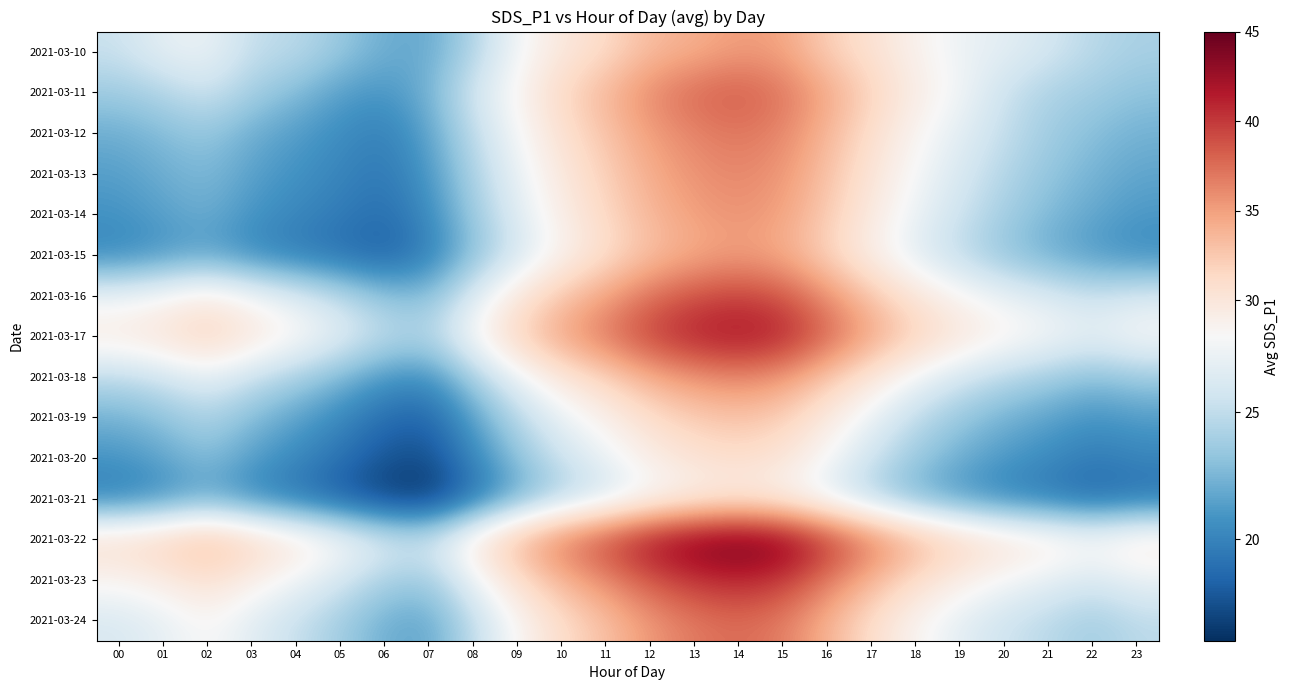

Reading left to right, extract all data points from this chart.

2021-03-10: 00=25.4	01=26.9	02=27.3	03=25.1	04=24.8	05=23.5	06=22.1	07=21.8	08=24.3	09=27.6	10=29.8	11=31.2	12=33.4	13=34.1	14=35.2	15=34.8	16=32.1	17=30.5	18=28.7	19=27.3	20=26.8	21=25.9	22=24.7	23=24.1
2021-03-11: 00=23.7	01=24.4	02=25.6	03=23.9	04=22.8	05=21.4	06=20.9	07=22.3	08=25.8	09=28.4	10=31.5	11=33.7	12=36.2	13=37.8	14=38.4	15=37.2	16=34.6	17=31.8	18=29.3	19=27.6	20=25.4	21=24.2	22=23.8	23=23.1
2021-03-12: 00=22.1	01=22.8	02=23.4	03=22.1	04=21.3	05=20.5	06=19.8	07=21.6	08=24.9	09=27.8	10=30.6	11=32.9	12=35.1	13=36.4	14=37.1	15=36.3	16=33.7	17=30.9	18=28.4	19=26.7	20=25.1	21=23.8	22=22.9	23=22.3
2021-03-13: 00=21.4	01=22.1	02=22.7	03=21.5	04=20.8	05=20.1	06=19.4	07=21.0	08=24.2	09=27.1	10=29.8	11=32.1	12=34.3	13=35.7	14=36.3	15=35.5	16=33.0	17=30.2	18=27.8	19=26.1	20=24.5	21=23.3	22=22.4	23=21.7
2021-03-14: 00=20.8	01=21.5	02=22.1	03=20.9	04=20.2	05=19.6	06=18.9	07=20.4	08=23.6	09=26.5	10=29.2	11=31.5	12=33.7	13=35.0	14=35.7	15=34.9	16=32.4	17=29.6	18=27.2	19=25.5	20=23.9	21=22.7	22=21.8	23=21.1
2021-03-15: 00=20.1	01=20.8	02=21.4	03=20.2	04=19.5	05=18.9	06=18.2	07=19.7	08=22.9	09=25.8	10=28.5	11=30.8	12=33.0	13=34.3	14=35.0	15=34.2	16=31.7	17=28.9	18=26.5	19=24.8	20=23.2	21=22.0	22=21.1	23=20.4
2021-03-16: 00=27.3	01=28.1	02=29.4	03=27.8	04=26.4	05=24.9	06=23.2	07=22.8	08=26.3	09=29.8	10=32.7	11=34.9	12=37.4	13=38.9	14=39.6	15=38.7	16=35.8	17=32.7	18=30.1	19=28.3	20=27.1	21=26.3	22=25.4	23=26.1
2021-03-17: 00=29.6	01=30.4	02=31.8	03=30.1	04=28.5	05=26.8	06=25.0	07=24.5	08=28.1	09=31.9	10=34.9	11=37.2	12=39.8	13=41.4	14=42.1	15=41.2	16=38.1	17=34.8	18=32.0	19=30.1	20=28.8	21=27.9	22=27.0	23=28.1
2021-03-18: 00=24.8	01=25.6	02=26.9	03=25.3	04=24.0	05=22.6	06=21.0	07=20.6	08=23.9	09=27.2	10=29.9	11=31.9	12=34.2	13=35.6	14=36.3	15=35.4	16=32.7	17=29.9	18=27.5	19=25.8	20=24.6	21=23.8	22=22.9	23=23.6
2021-03-19: 00=22.3	01=23.1	02=24.3	03=22.8	04=21.6	05=20.3	06=18.8	07=18.4	08=21.5	09=24.6	10=27.1	11=28.9	12=31.0	13=32.3	14=32.9	15=32.1	16=29.6	17=27.1	18=24.9	19=23.4	20=22.3	21=21.6	22=20.8	23=21.3
2021-03-20: 00=20.9	01=21.7	02=22.9	03=21.4	04=20.3	05=19.1	06=17.7	07=17.3	08=20.2	09=23.1	10=25.5	11=27.2	12=29.2	13=30.4	14=31.0	15=30.2	16=27.9	17=25.5	18=23.5	19=22.1	20=21.1	21=20.4	22=19.6	23=20.1
2021-03-21: 00=19.6	01=20.4	02=21.6	03=20.1	04=19.1	05=17.9	06=16.6	07=16.2	08=18.9	09=21.7	10=24.0	11=25.6	12=27.5	13=28.7	14=29.3	15=28.5	16=26.4	17=24.1	18=22.2	19=20.9	20=19.9	21=19.3	22=18.5	23=19.0
2021-03-22: 00=31.2	01=32.1	02=33.6	03=31.8	04=30.1	05=28.3	06=26.4	07=25.9	08=29.8	09=33.8	10=37.1	11=39.6	12=42.4	13=44.1	14=44.9	15=43.9	16=40.5	17=37.0	18=34.0	19=31.9	20=30.5	21=29.6	22=28.6	23=29.8
2021-03-23: 00=28.4	01=29.3	02=30.7	03=29.0	04=27.5	05=25.9	06=24.1	07=23.6	08=27.2	09=30.8	10=33.8	11=36.1	12=38.6	13=40.2	14=40.9	15=40.0	16=36.9	17=33.7	18=31.0	19=29.1	20=27.8	21=26.9	22=26.0	23=27.1
2021-03-24: 00=26.1	01=26.9	02=28.2	03=26.6	04=25.2	05=23.8	06=22.1	07=21.7	08=24.9	09=28.2	10=31.0	11=33.1	12=35.4	13=36.9	14=37.6	15=36.7	16=33.9	17=30.9	18=28.4	19=26.7	20=25.5	21=24.7	22=23.8	23=24.8